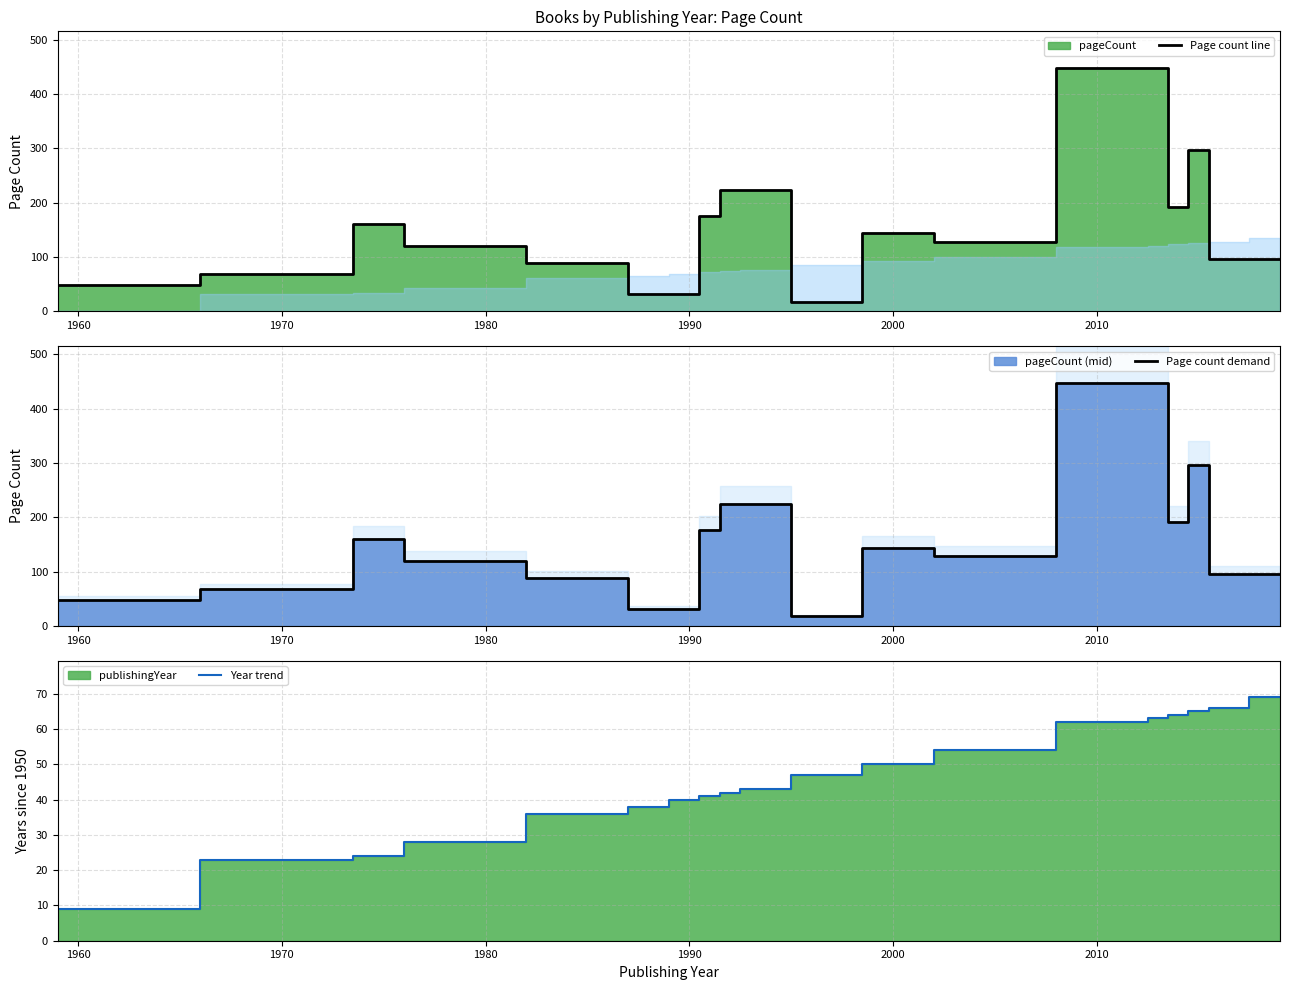

How many interior local peaks does the Page count demand series have?

3